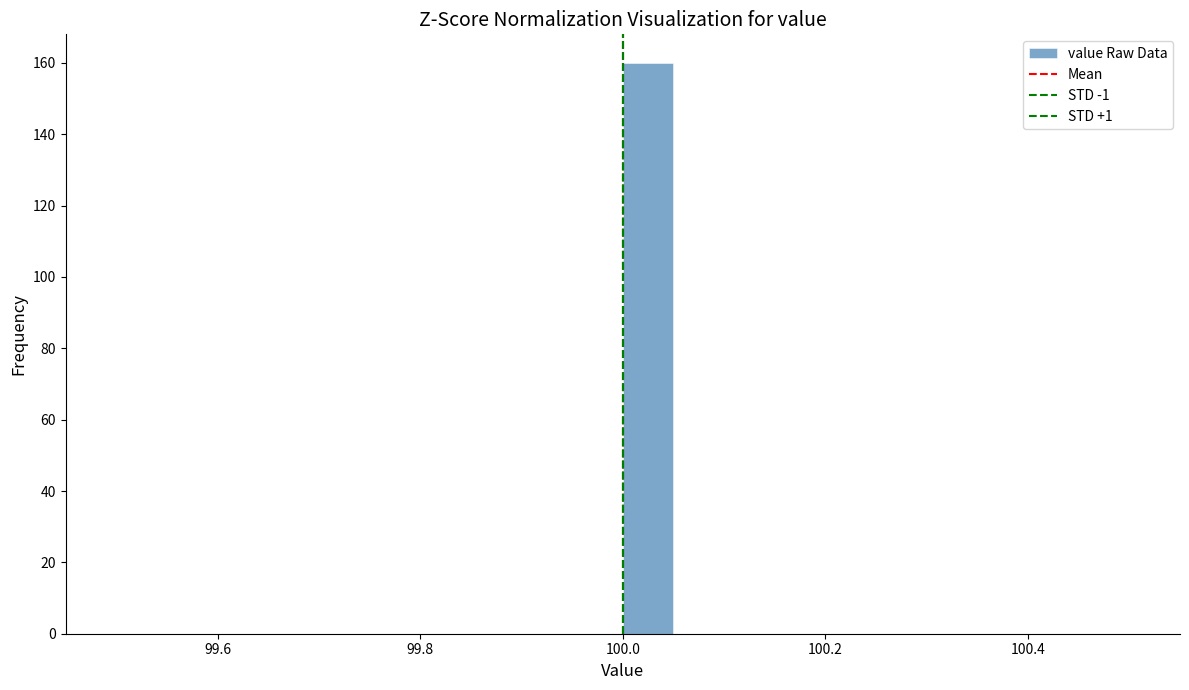

Around what value on the x-axis is the tallest bar? Give the approximate position of its centre, as read against the axis.

100.02